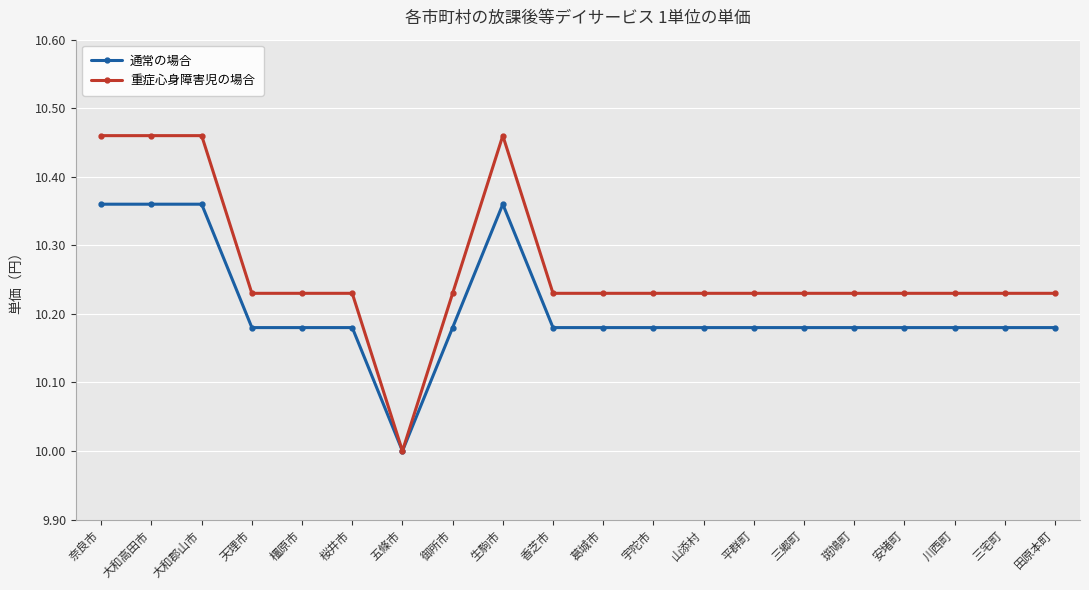

What is the smallest value displayed?

10.0